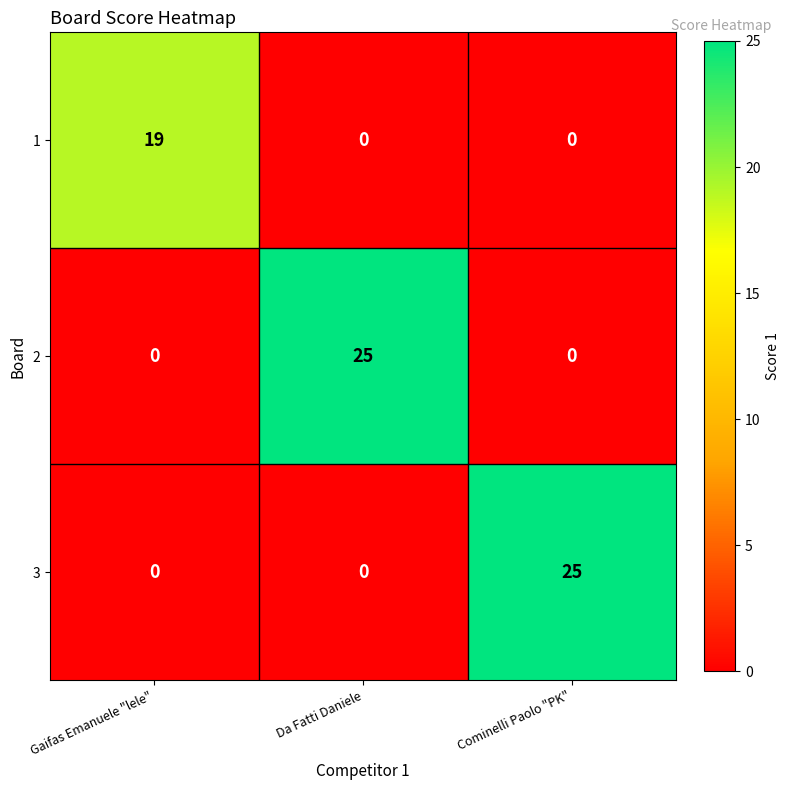

What is the maximum value shown in the chart?

25